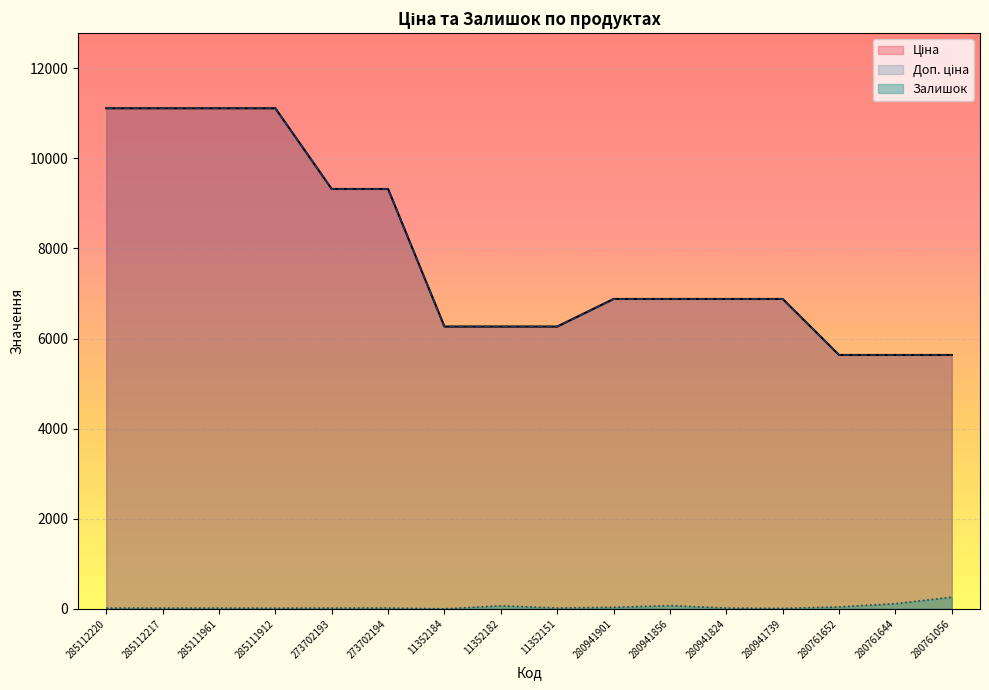

Does the chart display data point markers on the line(s)?

No